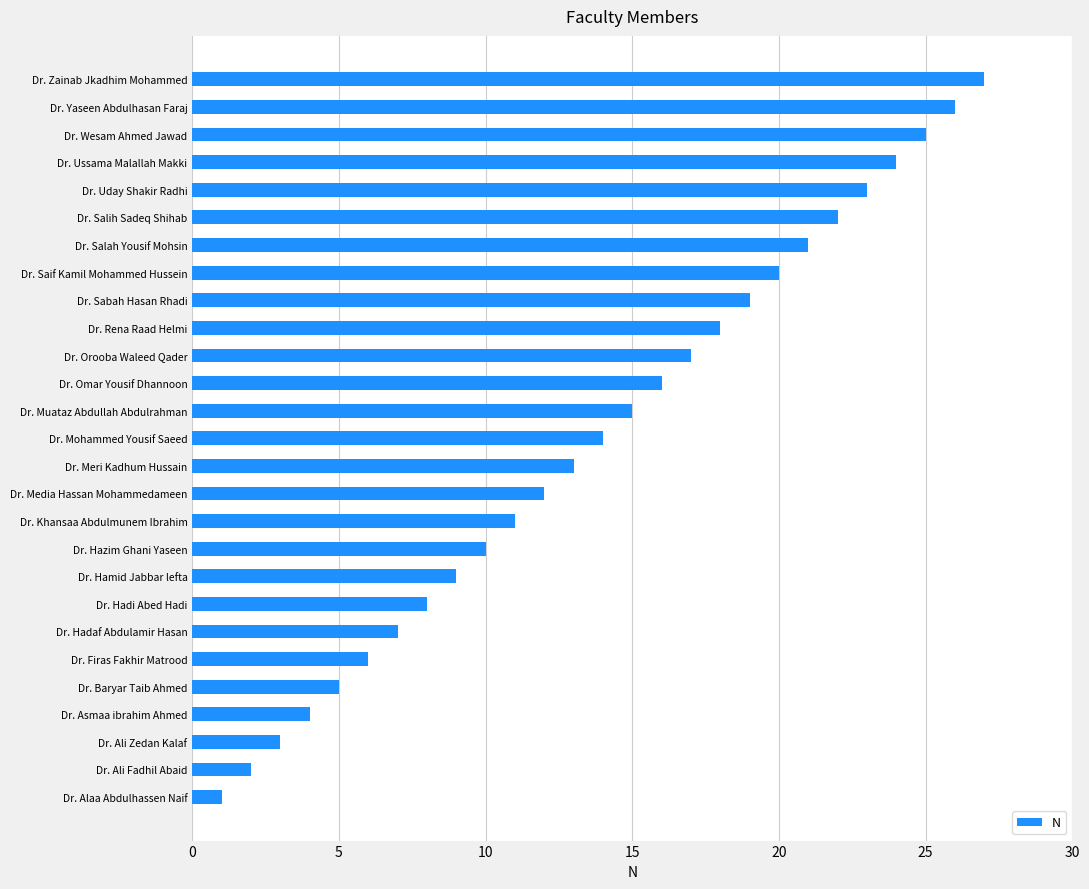

What is the value of the 27th bar from the left?

27